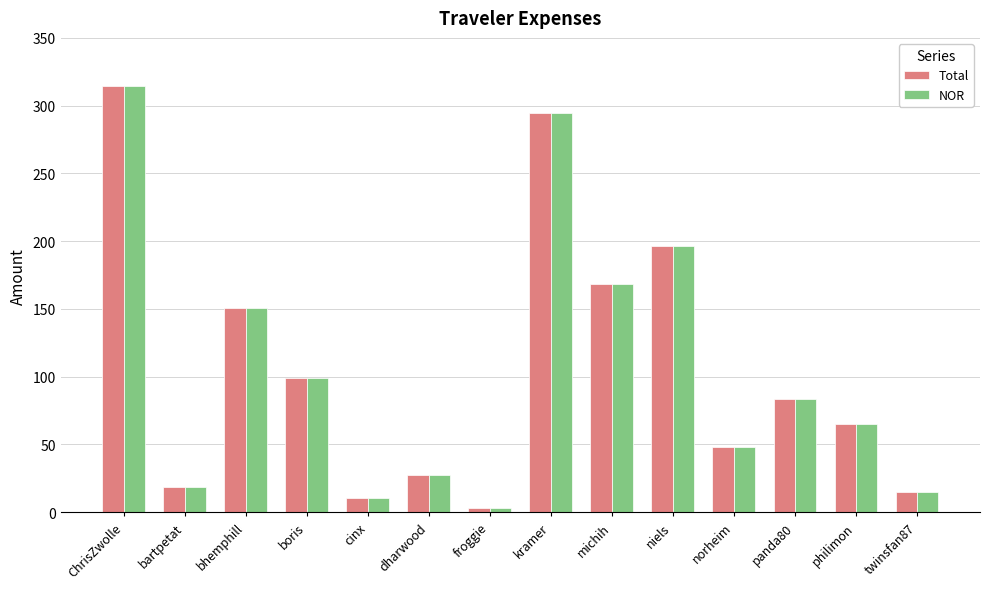

The Total series shows 294.6 at kramer. True or false?

True